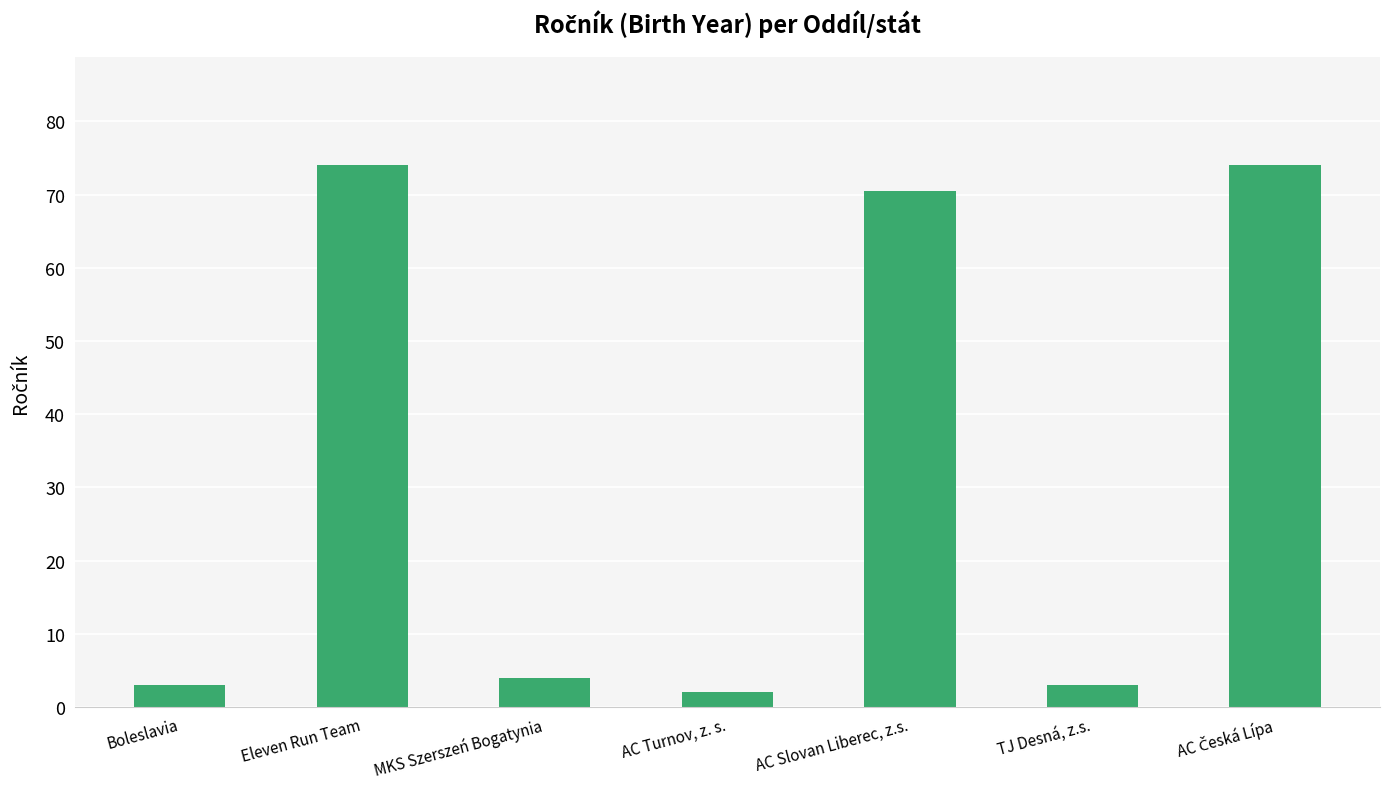

What is the ratio of the value at TJ Desná, z.s. to the value at AC Turnov, z. s.?

1.5